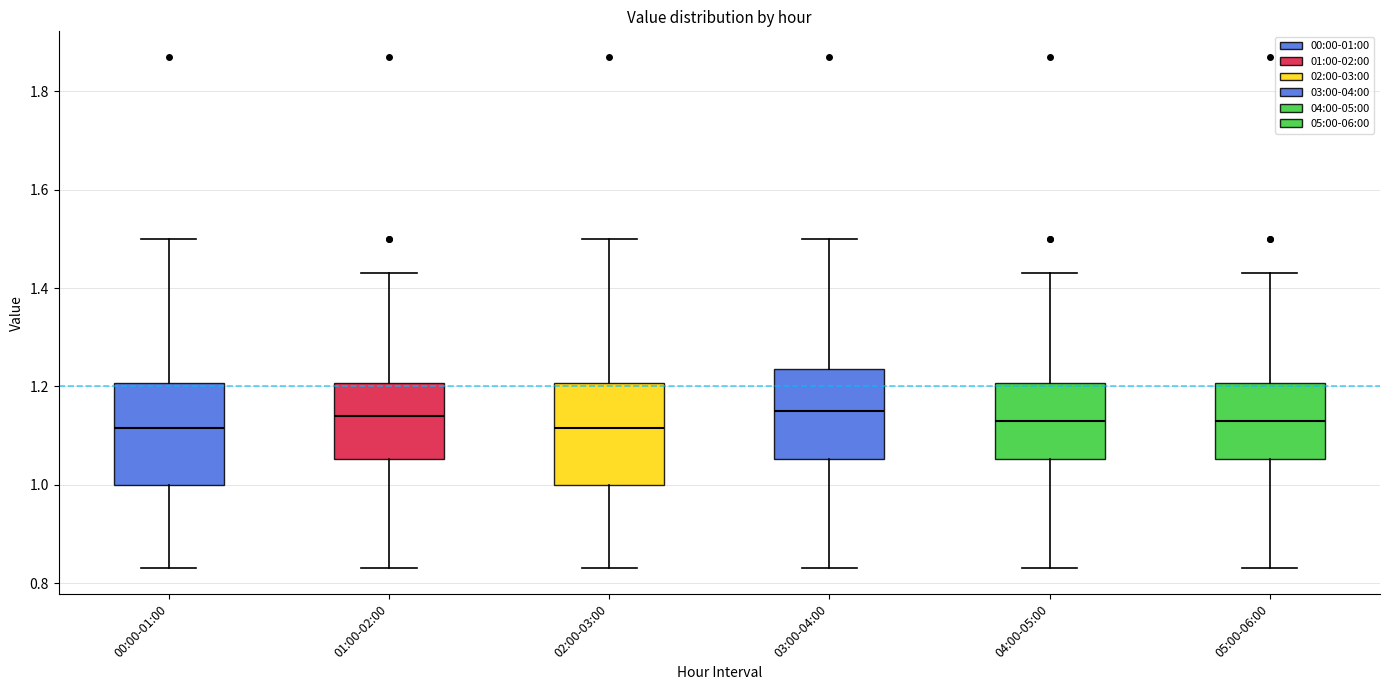

Reading left to right, read every box against the y-axis: the position of its median line, the range the box covers, and the ends of its whiskers. The values are not printed on the chart, so give them approximately, as read against the axis.

00:00-01:00: median 1.12, box 1.00 to 1.20, whiskers 0.84 to 1.50
01:00-02:00: median 1.14, box 1.06 to 1.20, whiskers 0.84 to 1.44
02:00-03:00: median 1.12, box 1.00 to 1.20, whiskers 0.84 to 1.50
03:00-04:00: median 1.16, box 1.06 to 1.24, whiskers 0.84 to 1.50
04:00-05:00: median 1.14, box 1.06 to 1.20, whiskers 0.84 to 1.44
05:00-06:00: median 1.14, box 1.06 to 1.20, whiskers 0.84 to 1.44